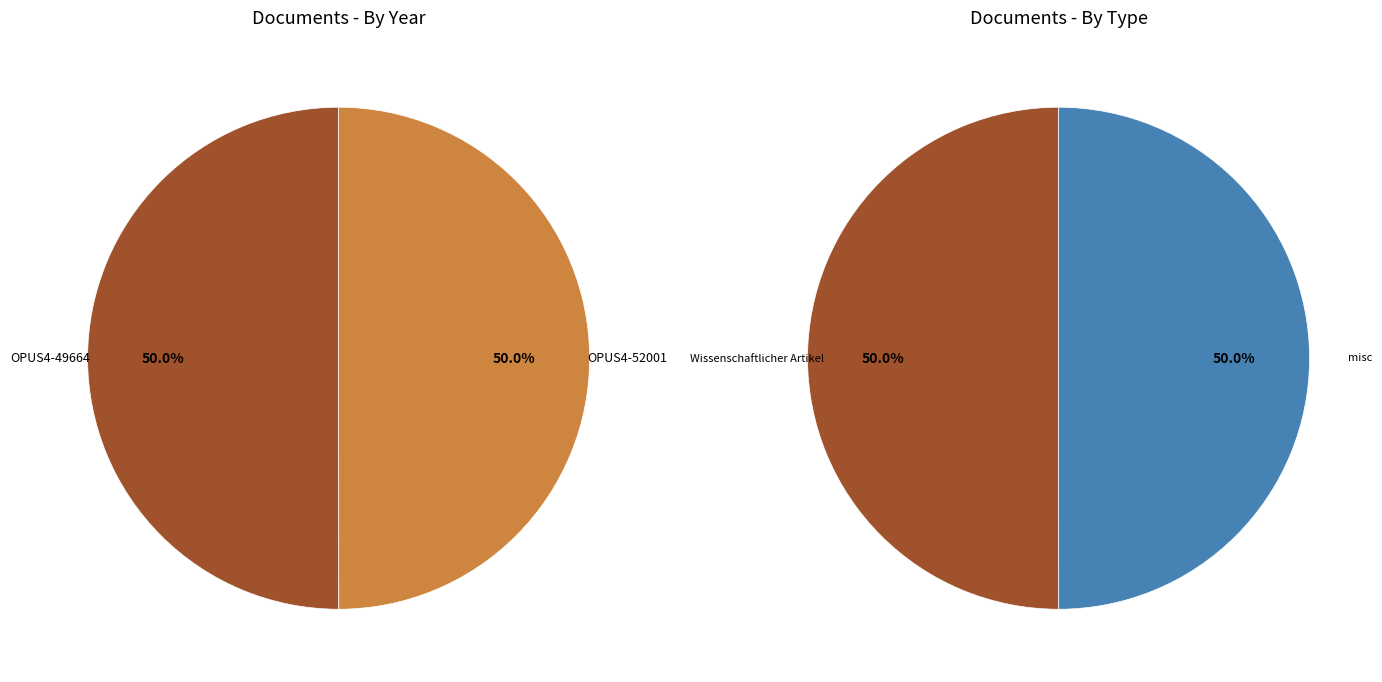

Which category has the biggest portion of the pie?

OPUS4-49664